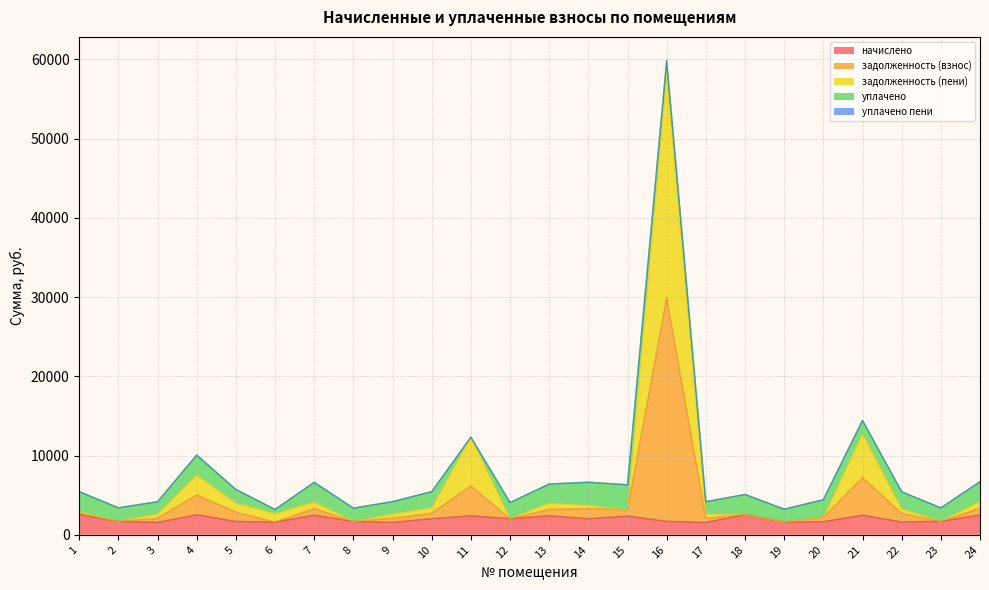

What is the value of the задолженность (пени) point at the 18th from the left?

2547.7